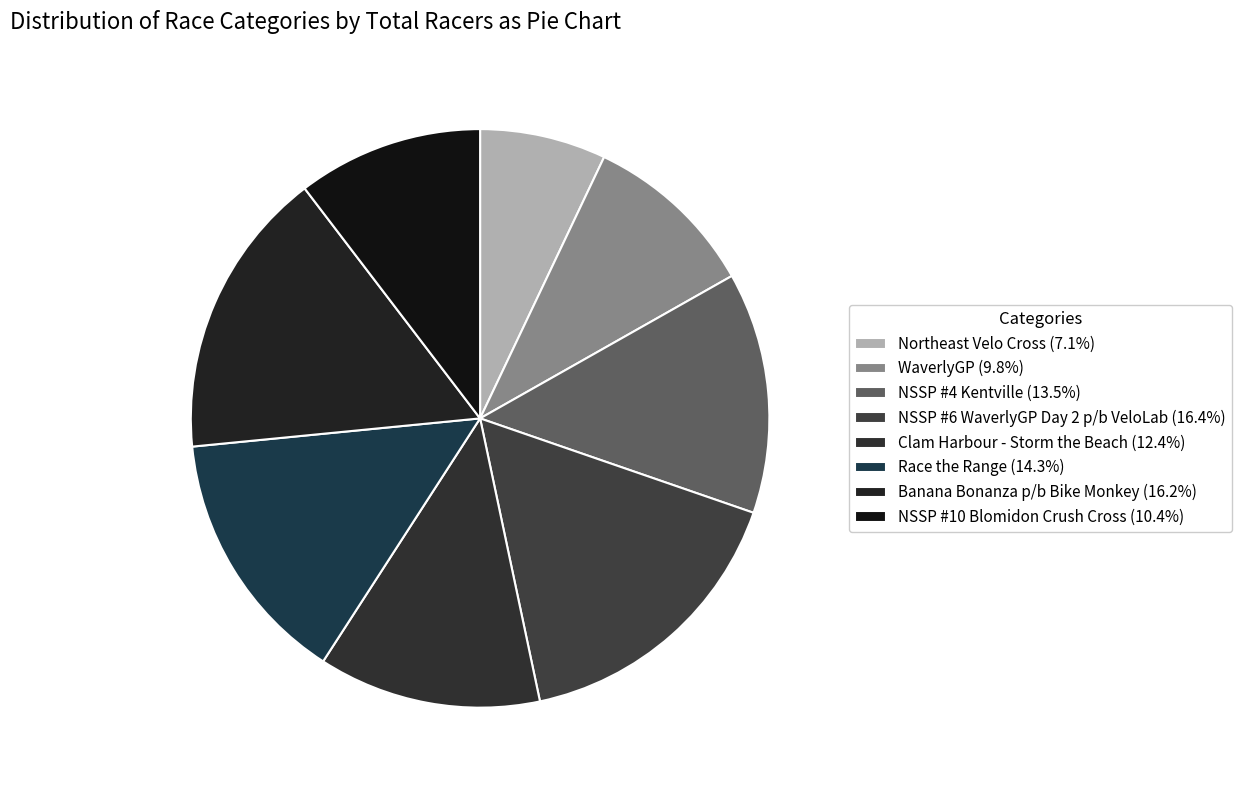

Does Northeast Velo Cross account for over 50% of the chart?

No